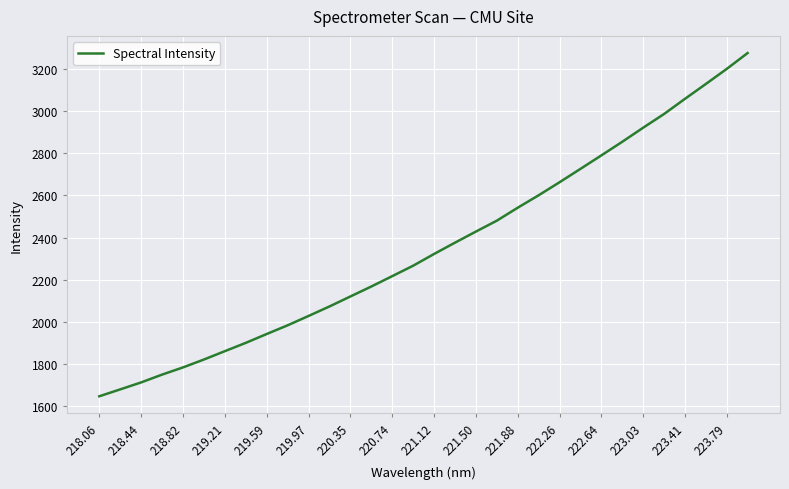

What is the minimum value shown in the chart?

1646.7